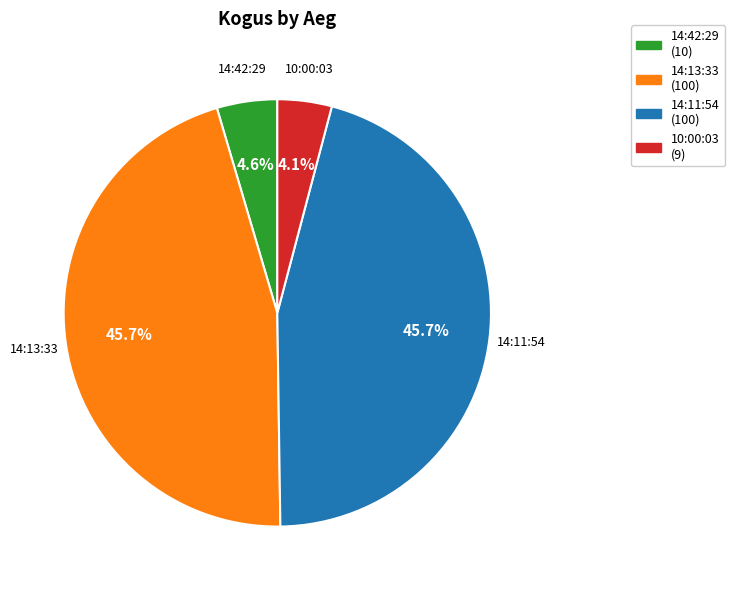

What is the ratio of the value at 10:00:03 (9) to the value at 14:42:29 (10)?

0.9